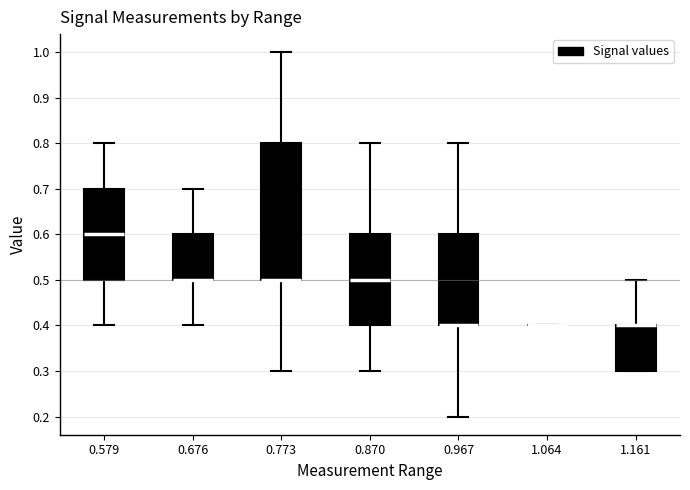

Where is the lower edge of the box at x = 0.773 on the y-axis? The values are not printed on the chart, so give them approximately, as read against the axis.

0.5